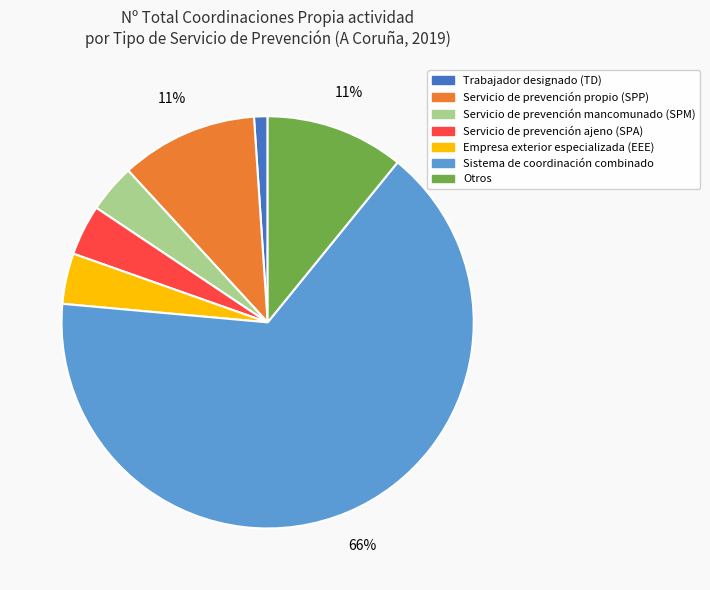

How many slices are in this pie chart?

7